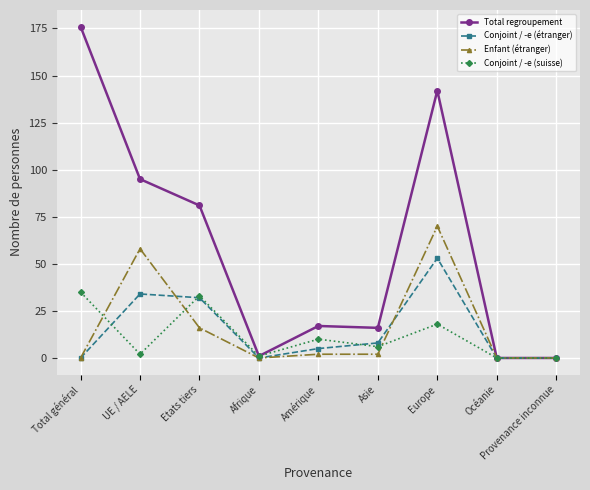

Which category has the highest value in the Enfant (étranger) series?

Europe